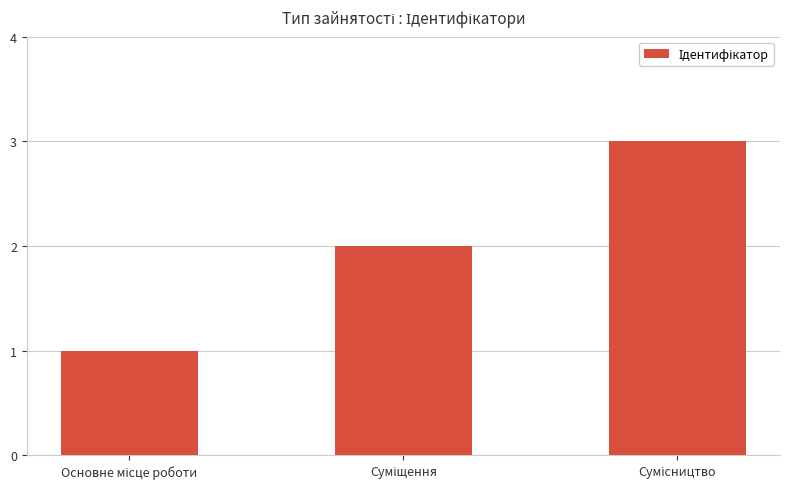

What is the greatest value displayed?

3